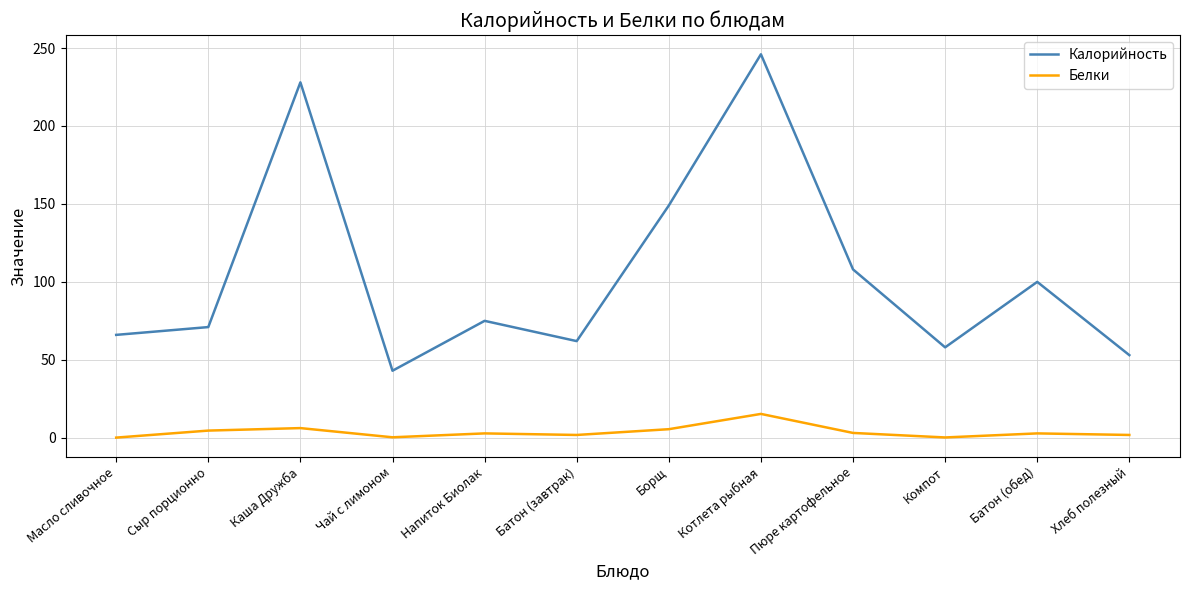

True or false: Белки and Калорийность intersect in this chart.

False